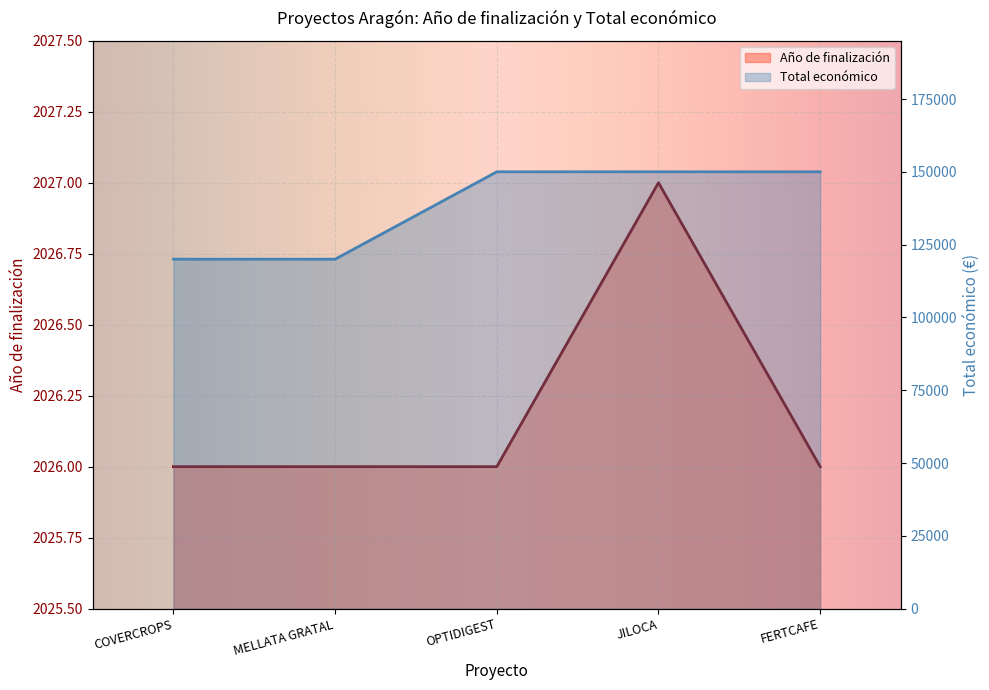

True or false: Total económico has a value of 208708 at MELLATA GRATAL.

False